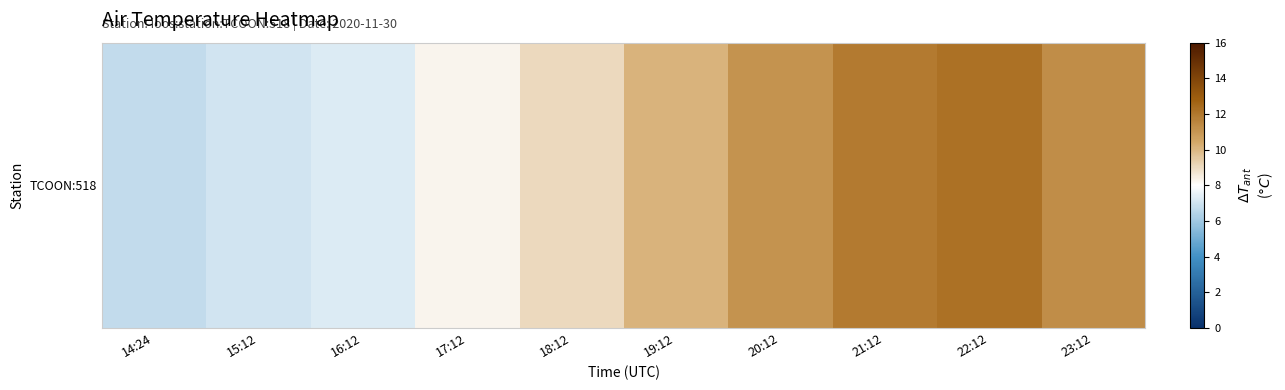

What is the greatest value displayed?

12.2